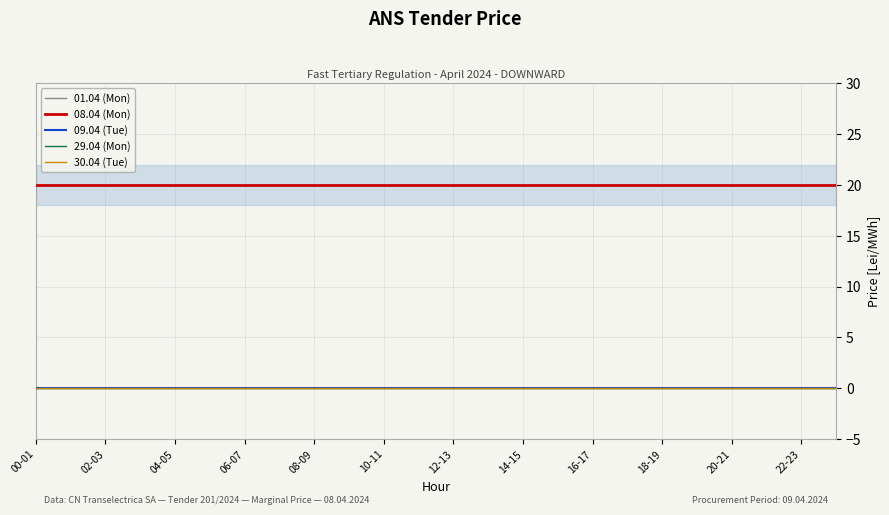

True or false: 29.04 (Mon) and 08.04 (Mon) intersect in this chart.

False